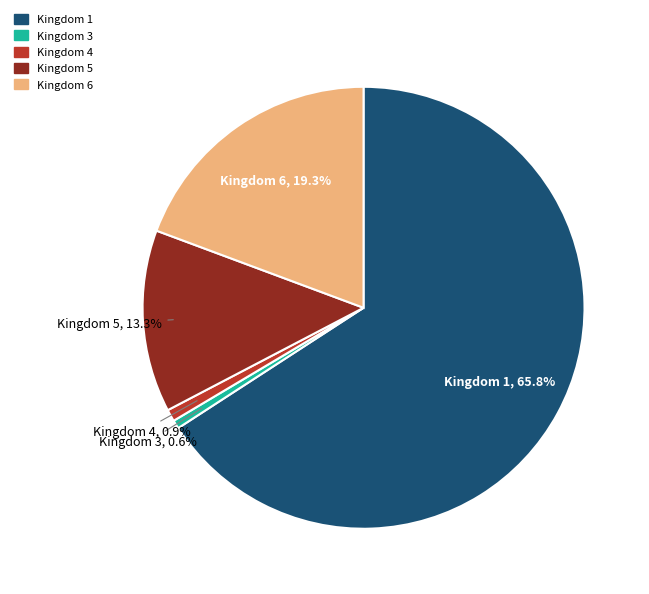

What portion of the pie excludes Kingdom 5?

86.7%